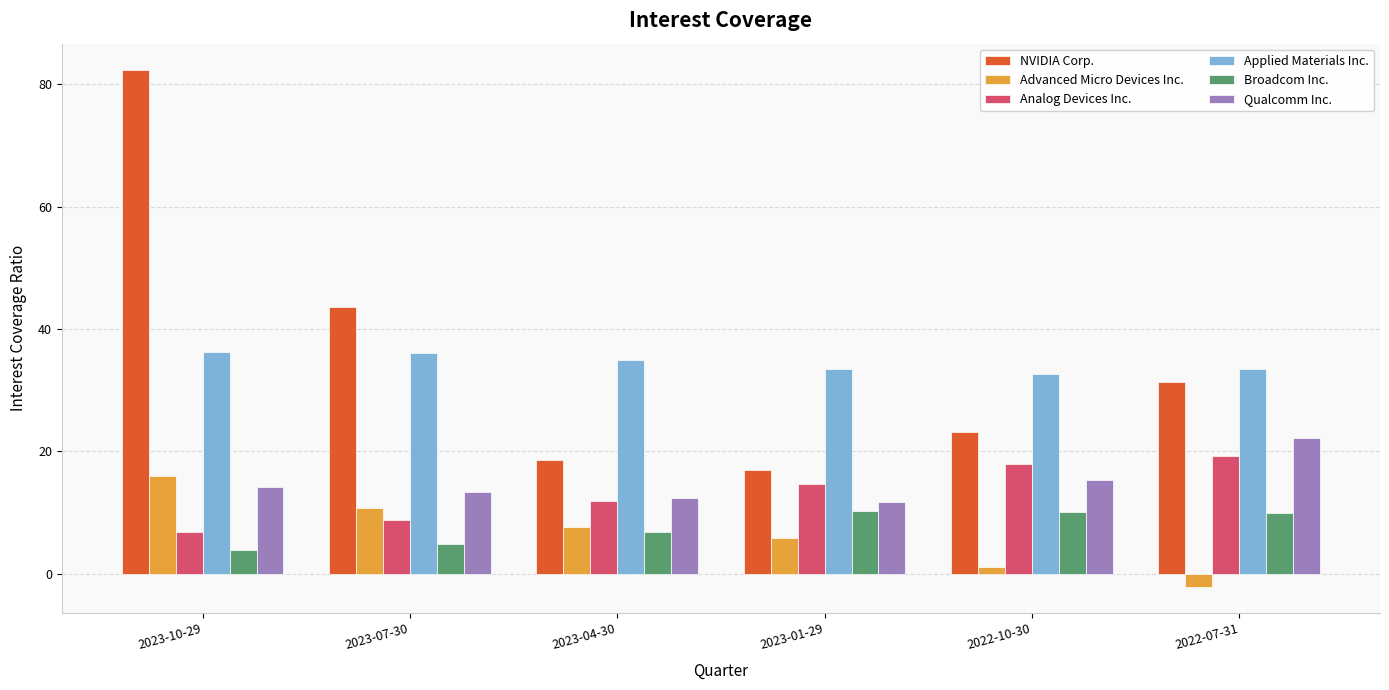

What is the approximate value of Advanced Micro Devices Inc. at 2023-04-30?

7.7